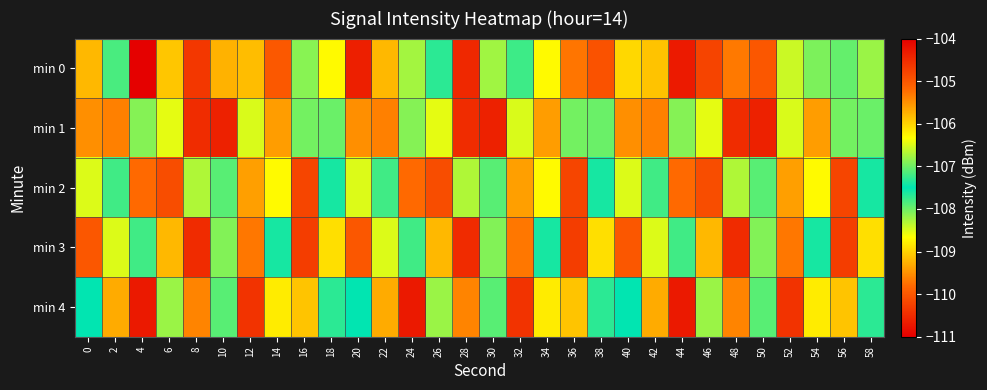

How many data points does each series have?

30